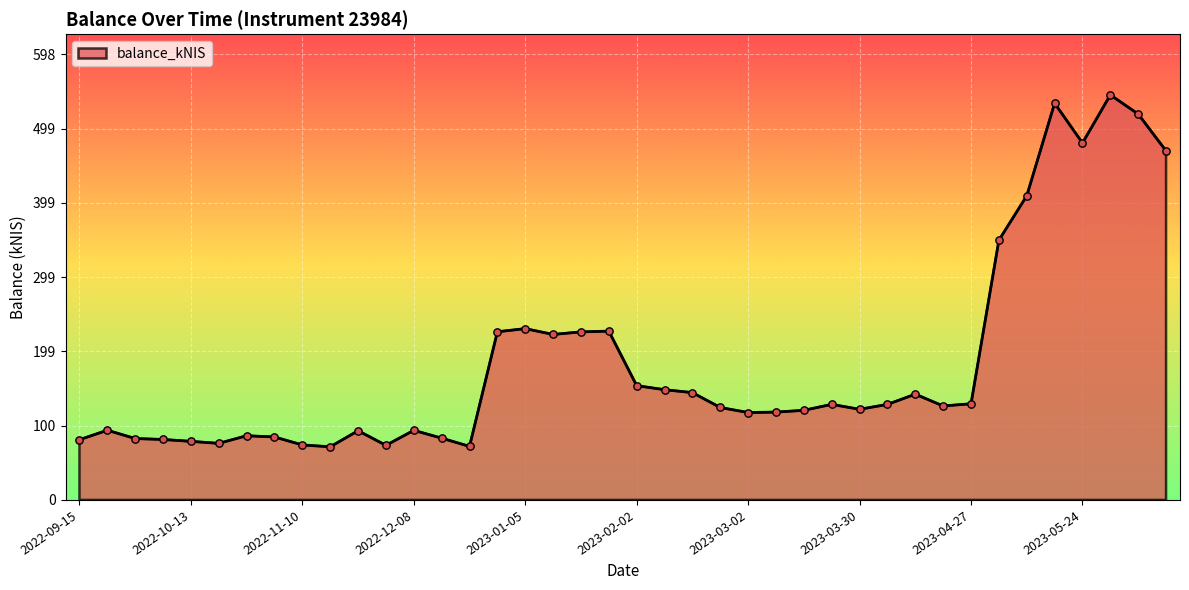

What is the greatest value displayed?

543.9